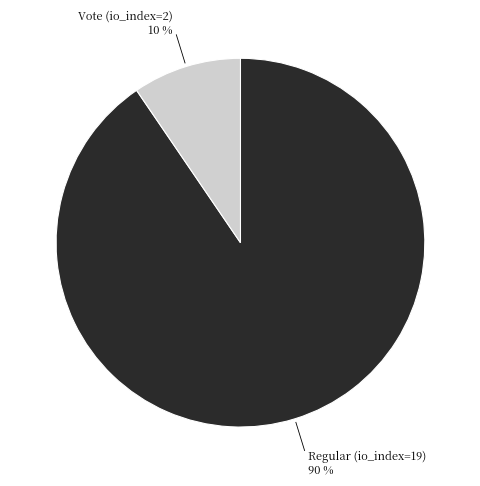

To the nearest percent, what is the average slice percentage?

50%